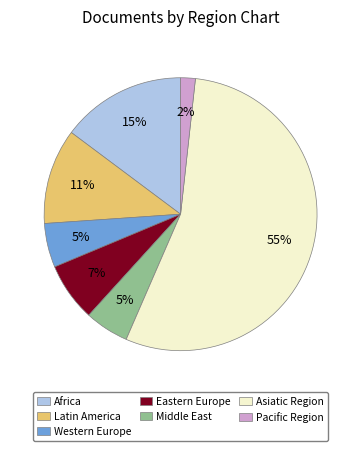

To the nearest percent, what is the average slice percentage?

14%